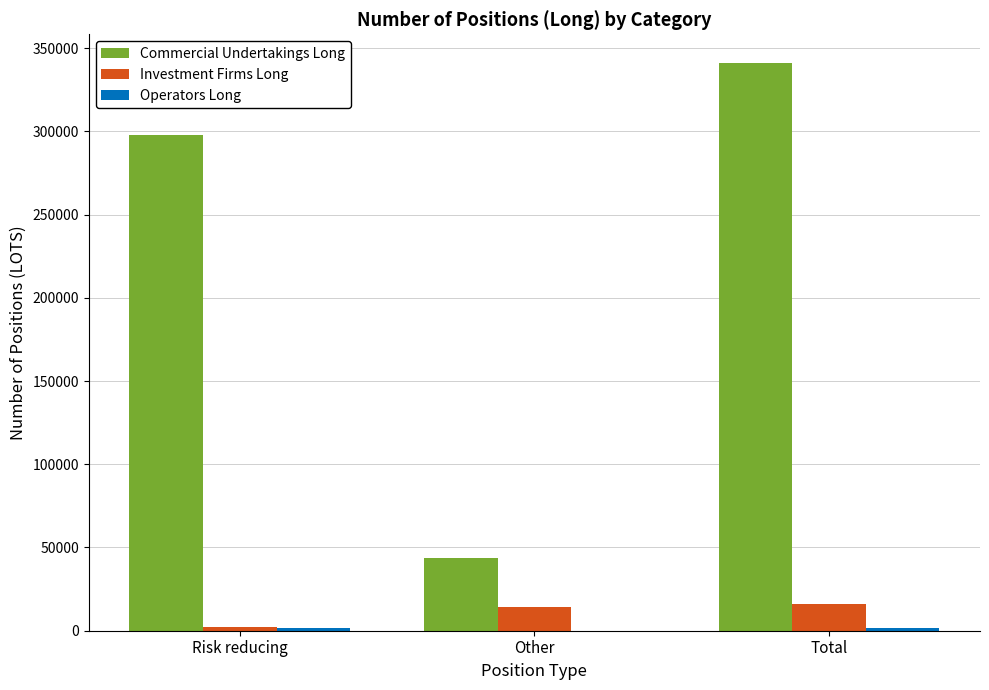

Which series has the largest total across all categories?

Commercial Undertakings Long